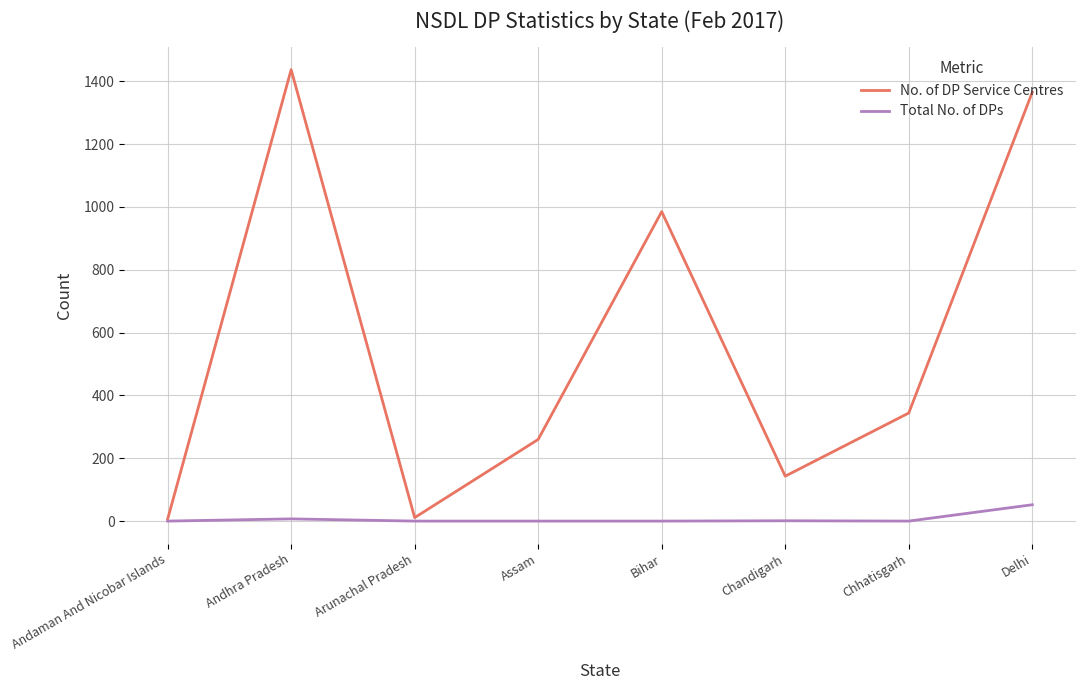

Where is No. of DP Service Centres nearest to the value 721?

Bihar